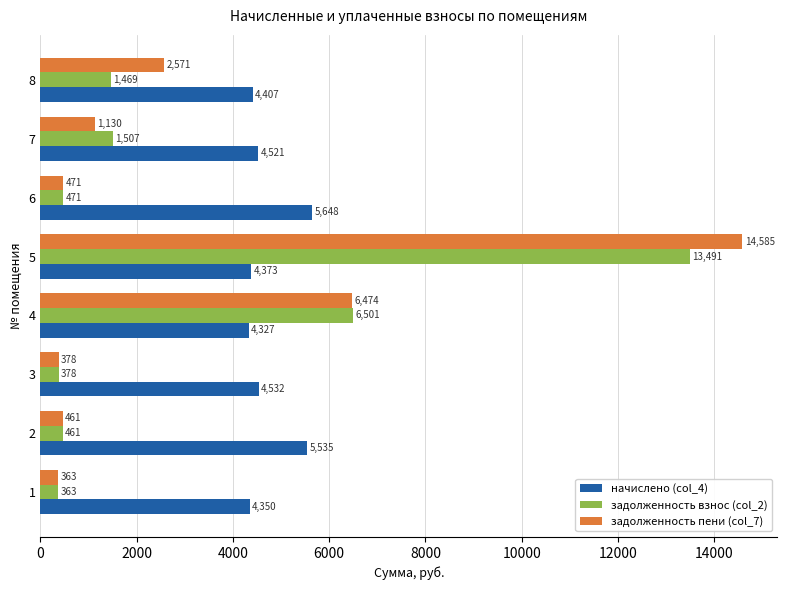

What is the difference between the maximum and minimum values in the задолженность взнос (col_2) series?

13128.9